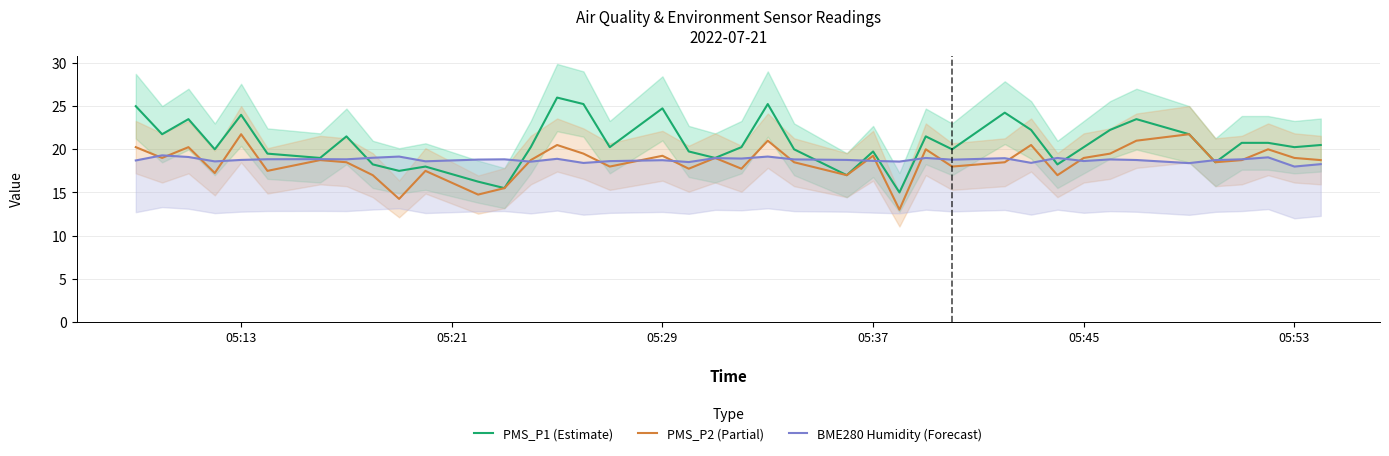

How many interior local peaks does the PMS_P2 (Partial) series have?

13